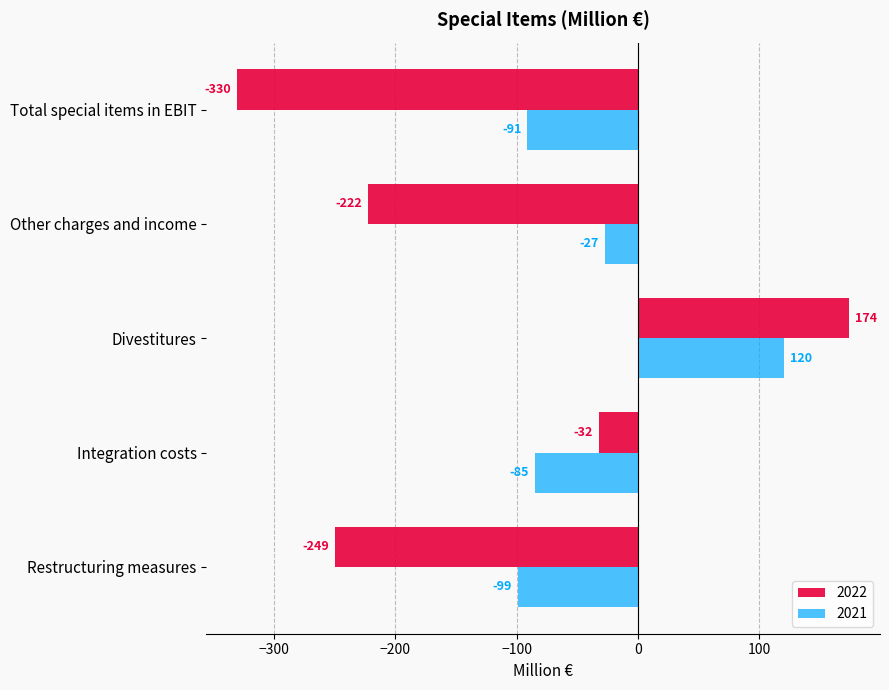

Which series has the largest total across all categories?

2021